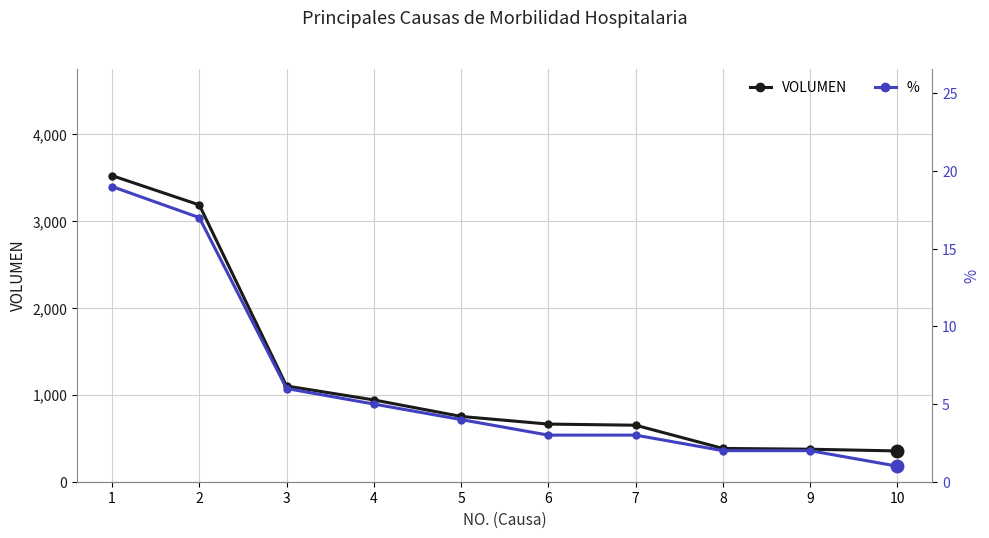

What is the average value of the VOLUMEN series?

1192